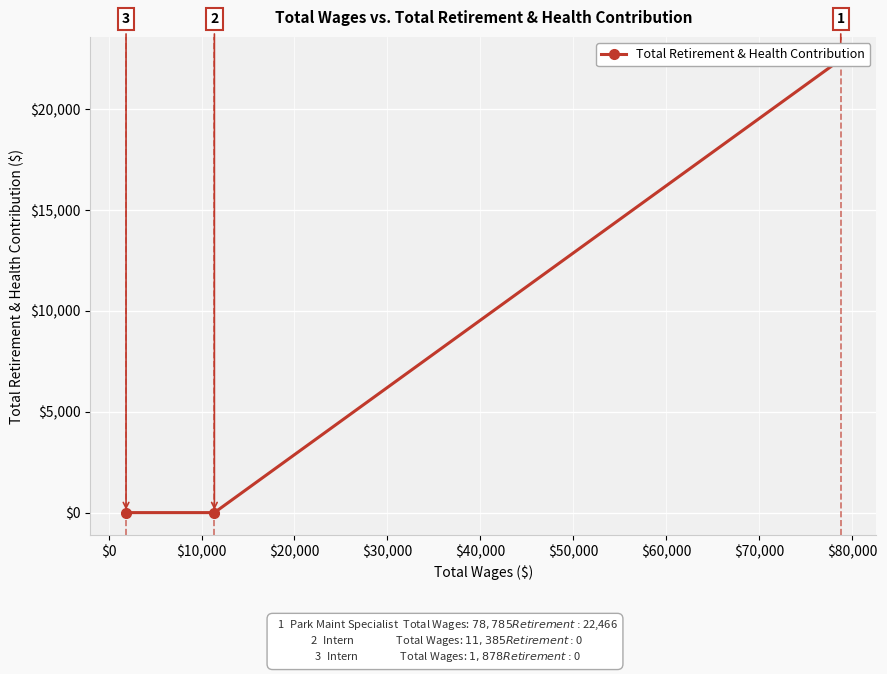

Count the values in the range 0 to 22466.

3